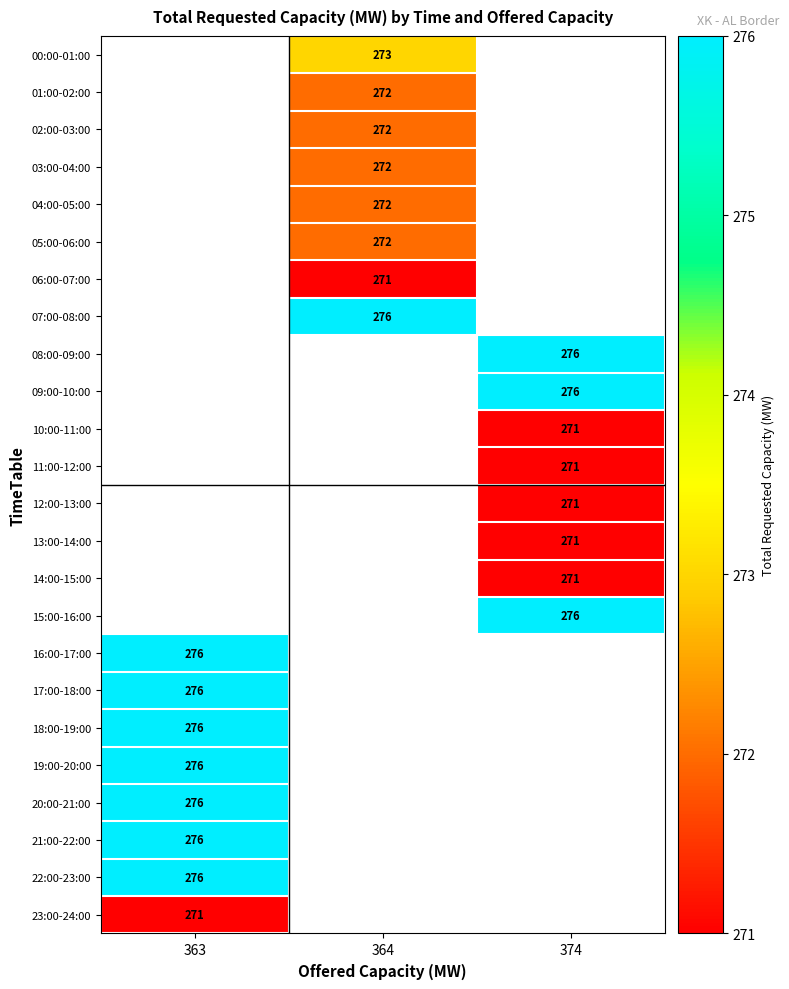

Which has a higher value, 364 or 363?

363